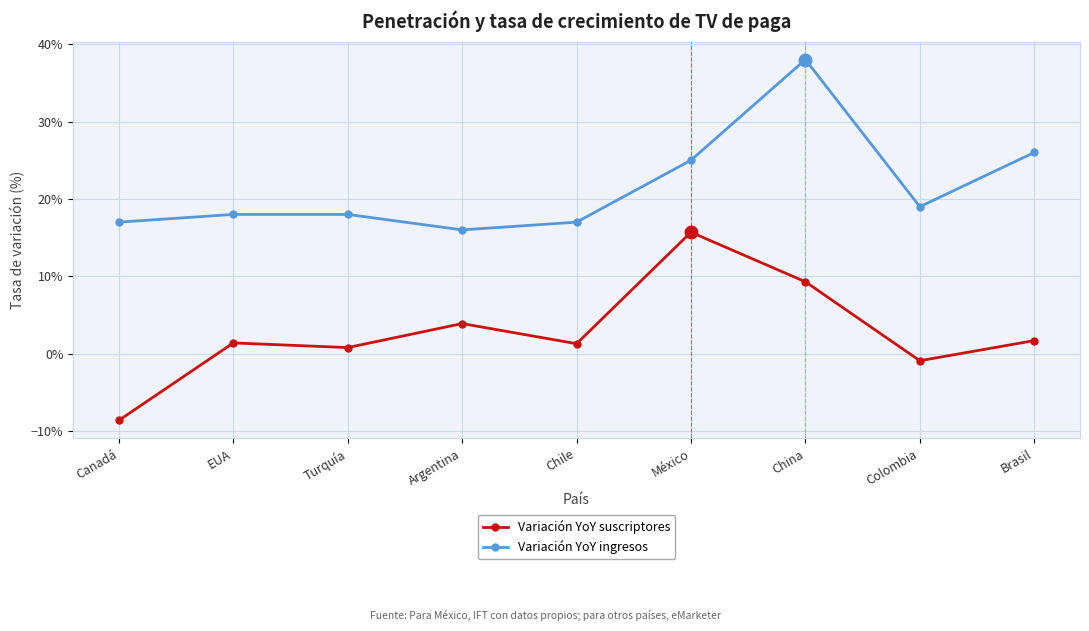

What is the minimum value for Variación YoY suscriptores?

-0.1